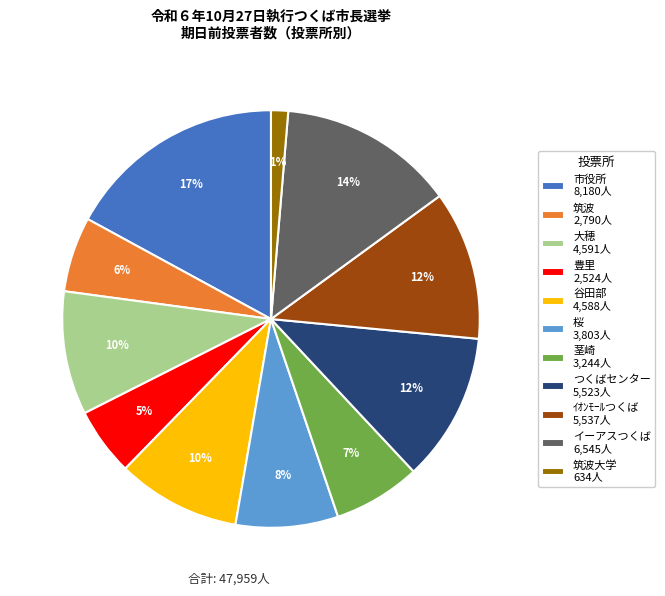

To the nearest percent, what is the difference between the largest and smallest slice percentages?

16%